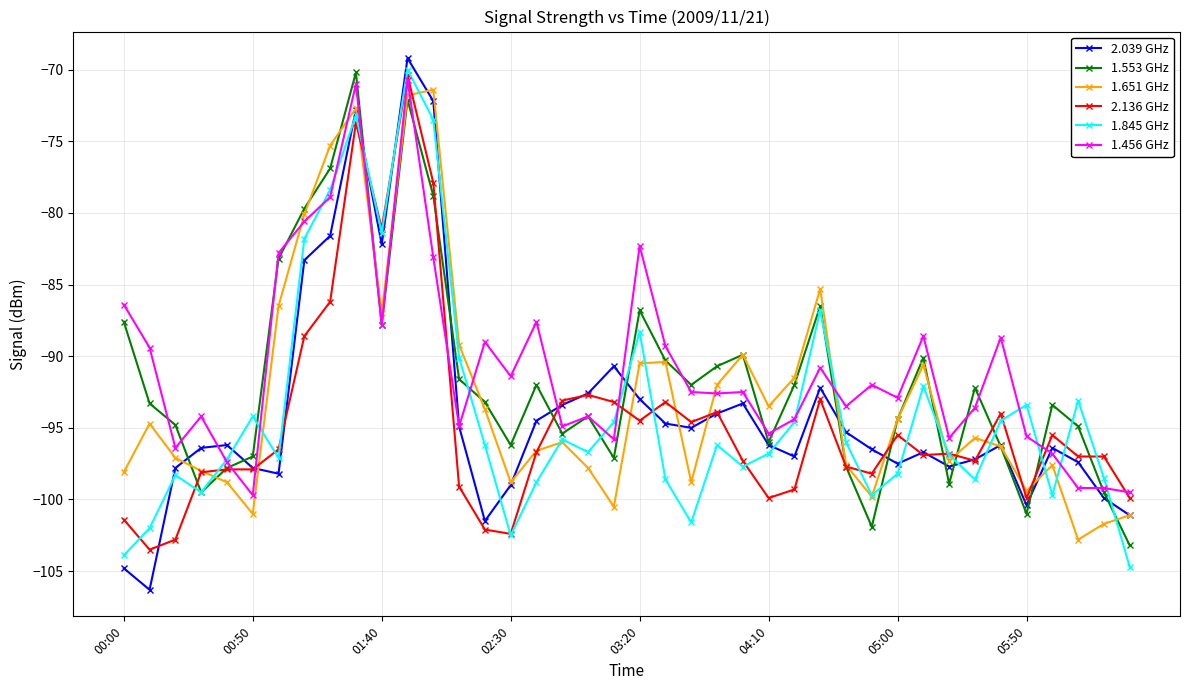

What is the minimum value for 2.039 GHz?

-106.3